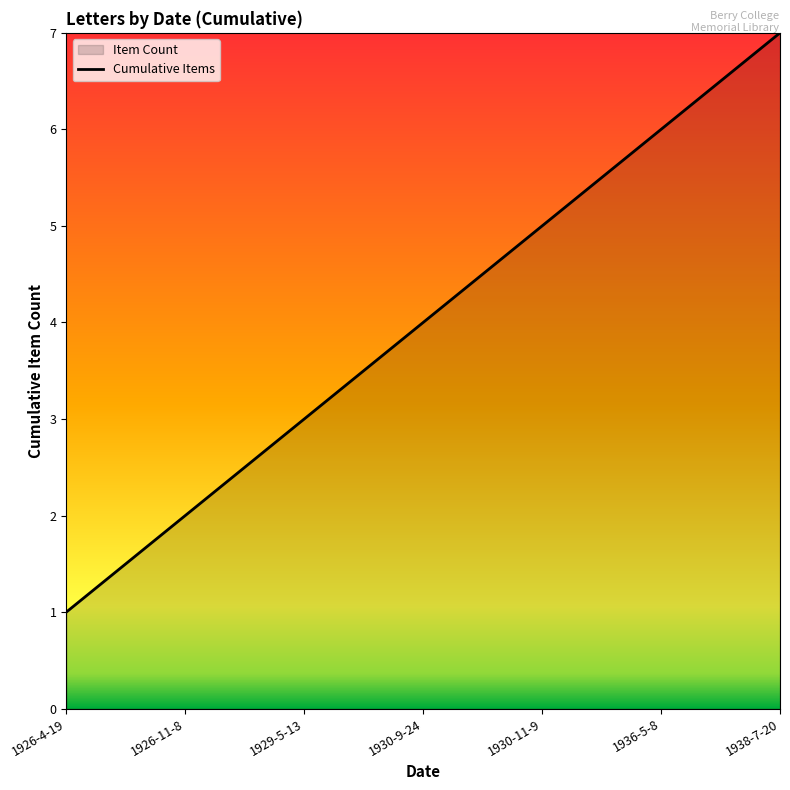

Reading left to right, list all the values displayed in this chart.

1926-4-19=1	1926-11-8=2	1929-5-13=3	1930-9-24=4	1930-11-9=5	1936-5-8=6	1938-7-20=7